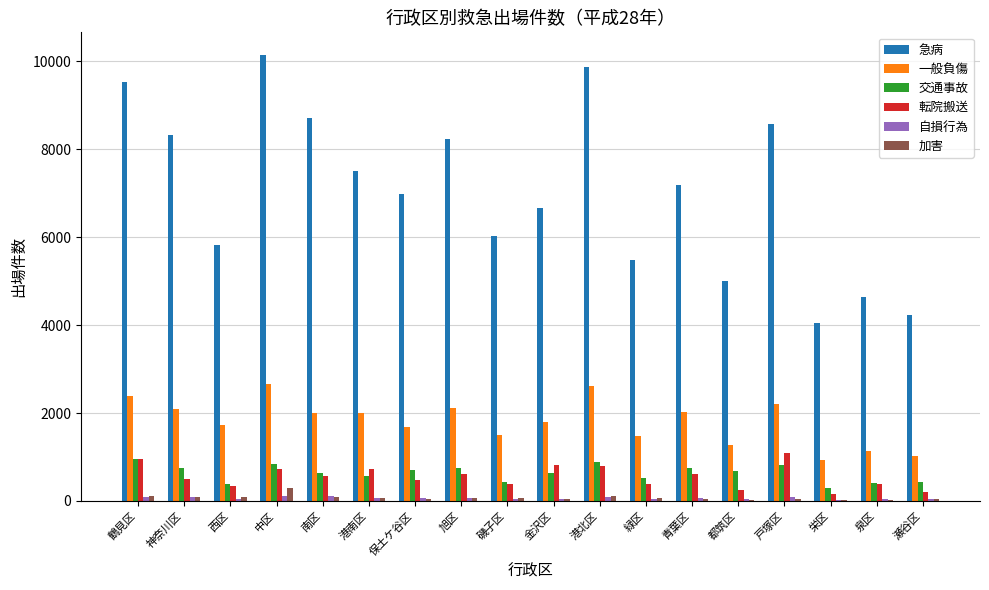

What is the greatest value displayed?

10150